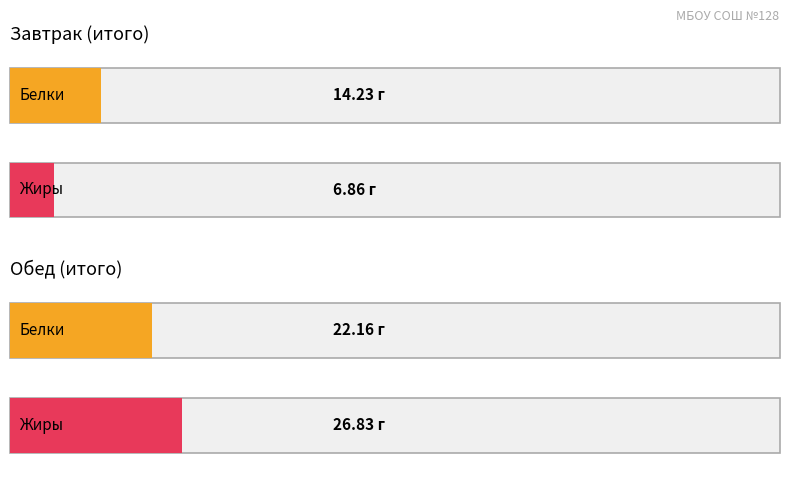

The Белки series shows 14.2 at Завтрак (итого). True or false?

True